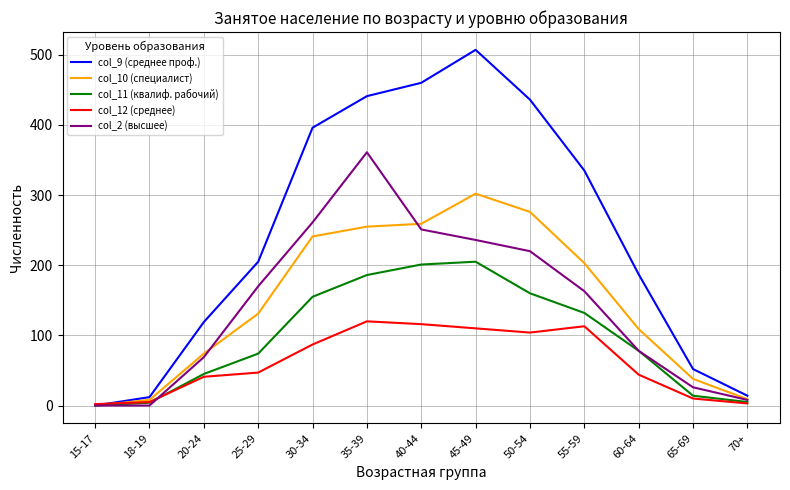

Between 40-44 and 50-54, which series saw the biggest shift?

col_11 (квалиф. рабочий)